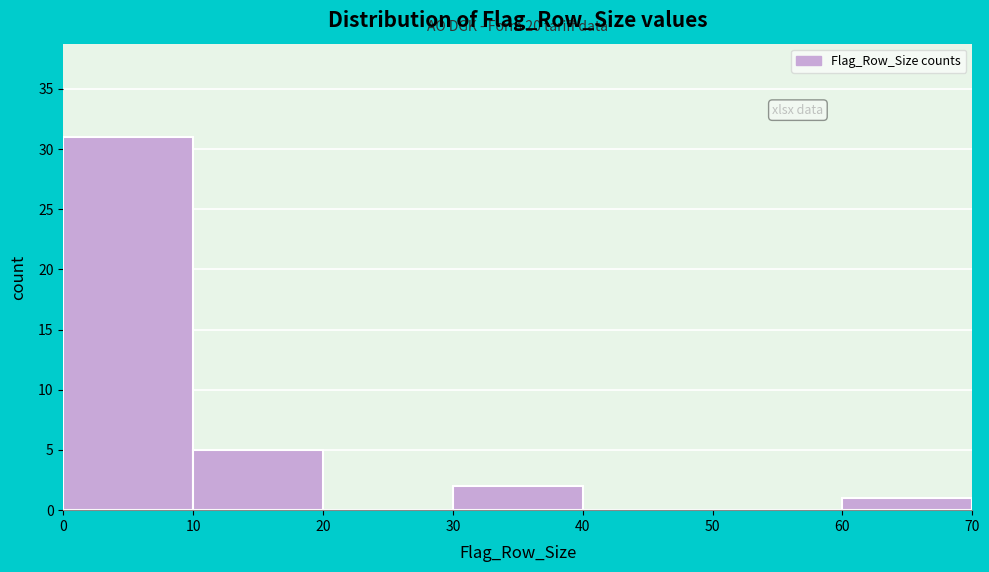

Which range on the x-axis has the tallest bar?

0 to 10